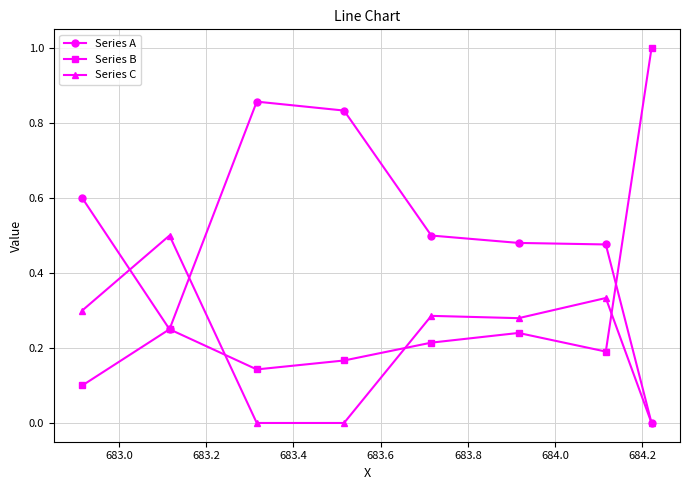

True or false: Series B and Series C intersect in this chart.

True